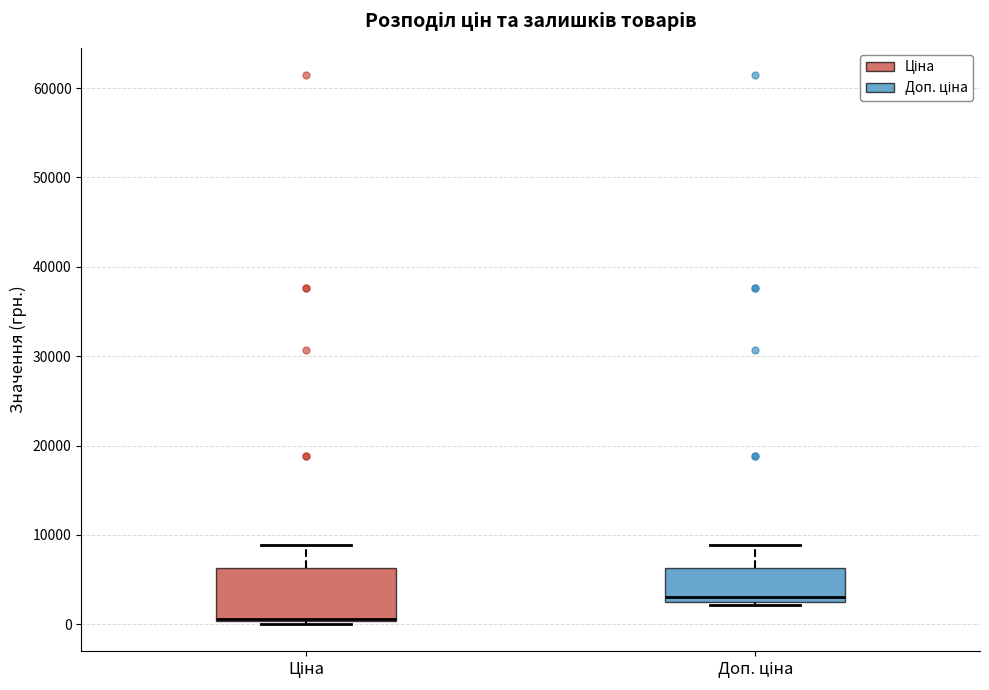

Reading left to right, transcribe this box plot: for each box, give where its median line is, the range the box spans, and where its two whiskers end, as read against the y-axis. The values are not printed on the chart, so give them approximately, as read against the axis.

Ціна: median 1000 (drawn on the box's lower edge), box 0 to 6000, whiskers 0 (just below the box's lower edge) to 9000
Доп. ціна: median 3000, box 2000 to 6000, whiskers 2000 (just below the box's lower edge) to 9000